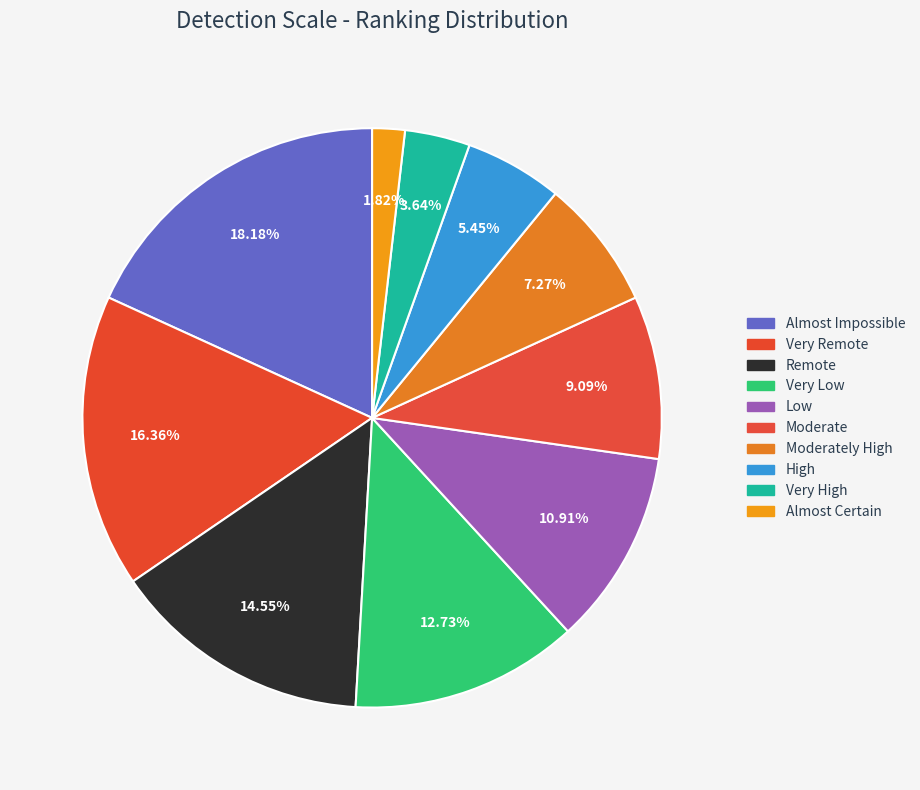

How many segments does this pie chart have?

10